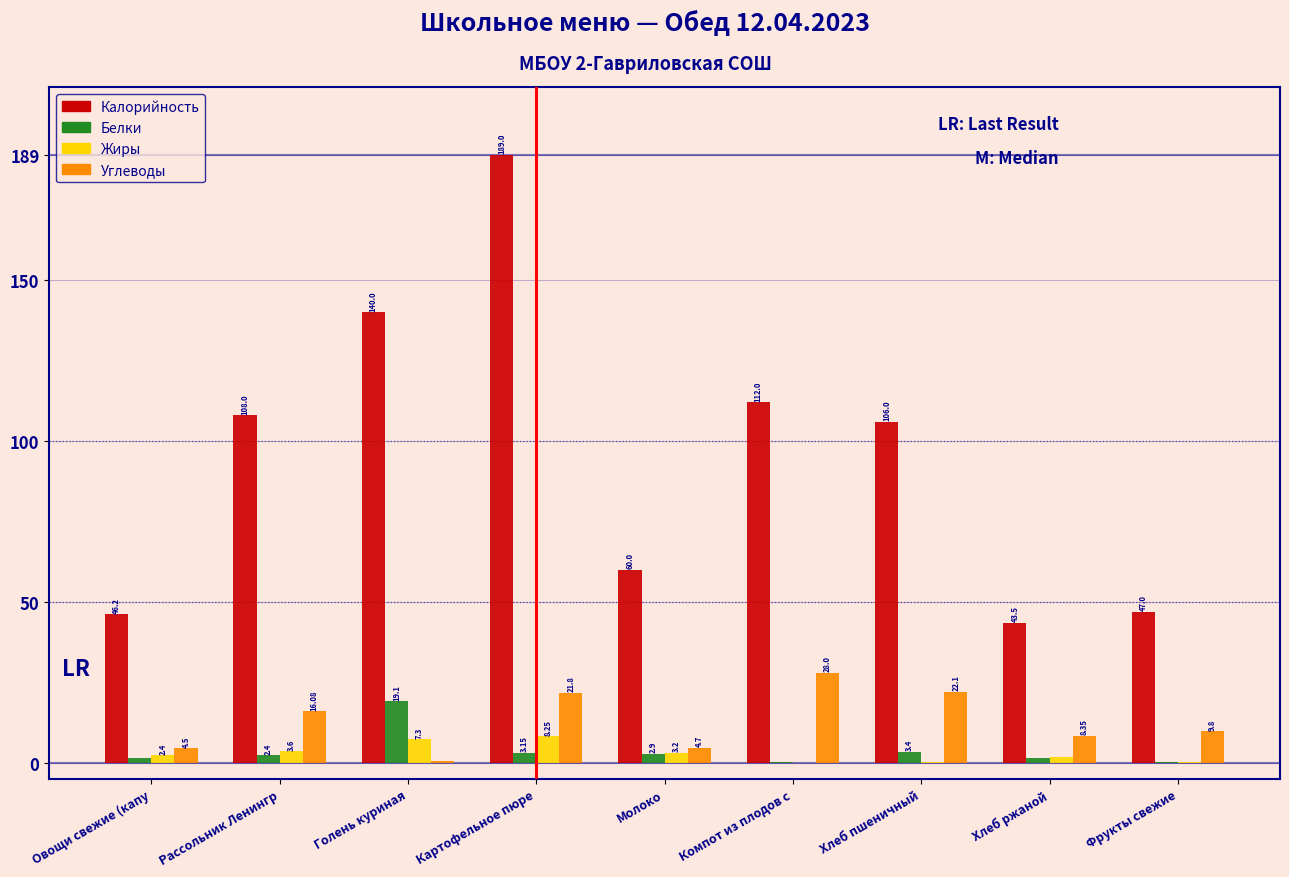

Where does the Углеводы series first go above 9?

Рассольник Ленингр